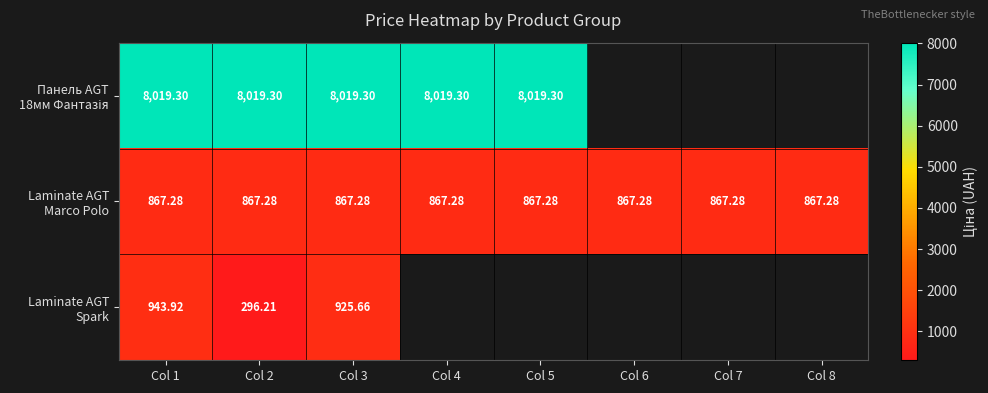

Rank the series at Col 1 from lowest to highest value.

Laminate AGT Marco Polo, Laminate AGT Spark, Панель AGT 18мм Фантазія